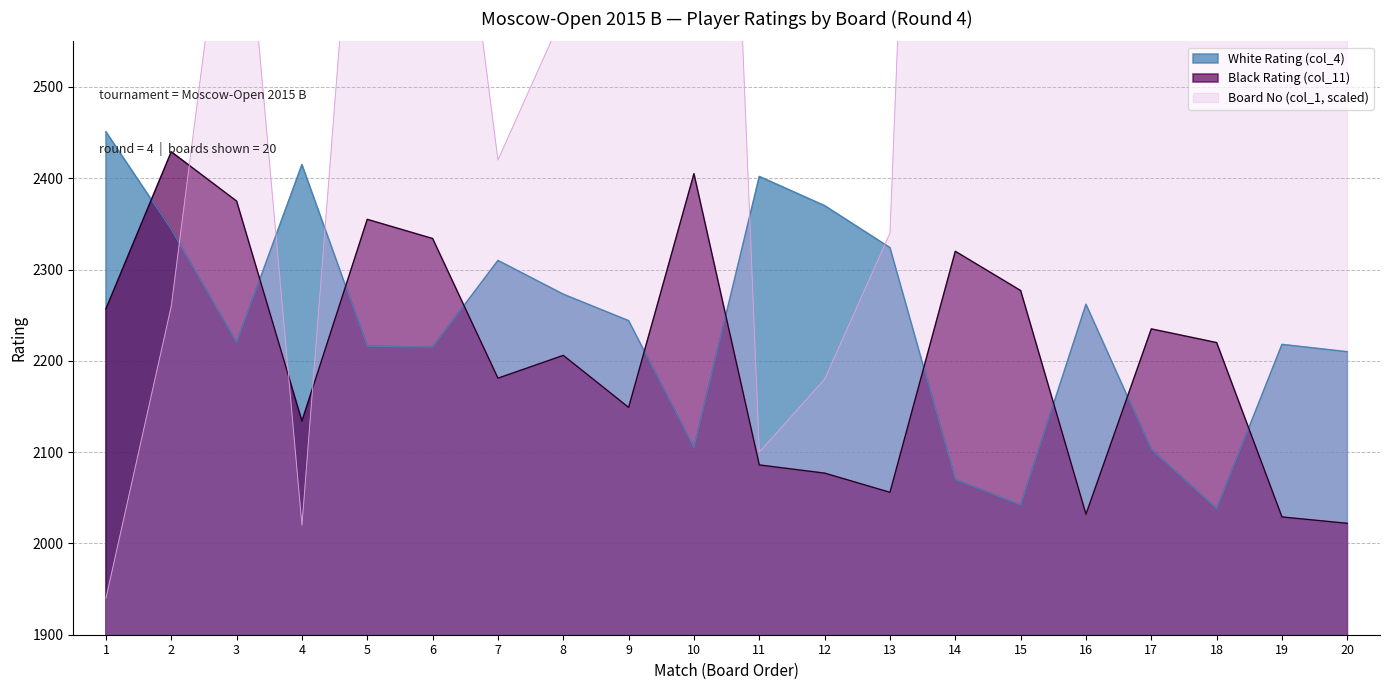

What is the maximum value for Black Rating (col_11)?

2429